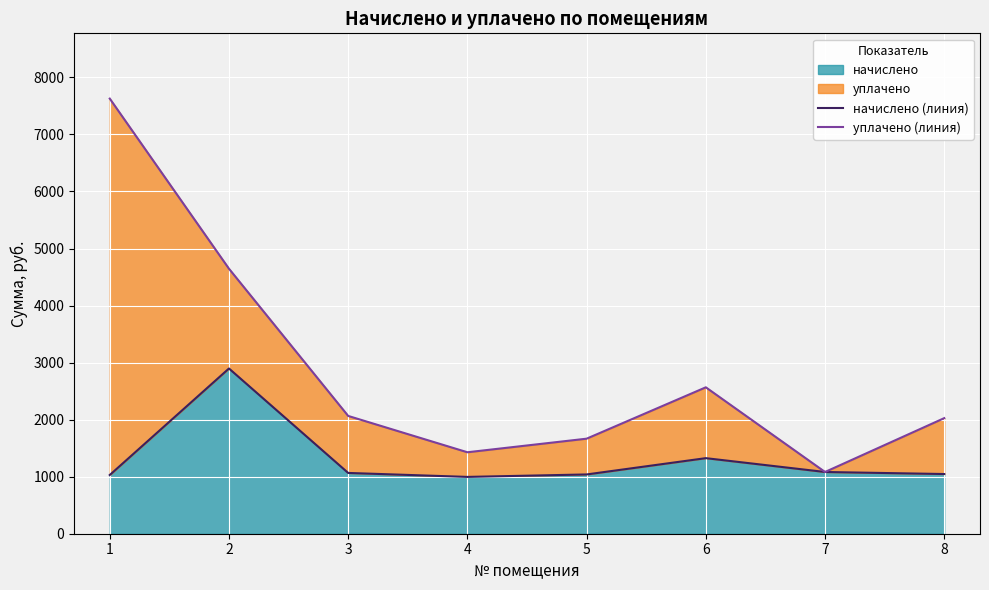

Reading right to left, transcribe all the data shown in this chart.

начислено (линия): 1046.4	1082.4	1324.8	1039.2	996.0	1065.6	2896.8	1029.6
уплачено (линия): 2026.4	1082.4	2566.8	1666.2	1428.1	2064.9	4645.8	7628.3